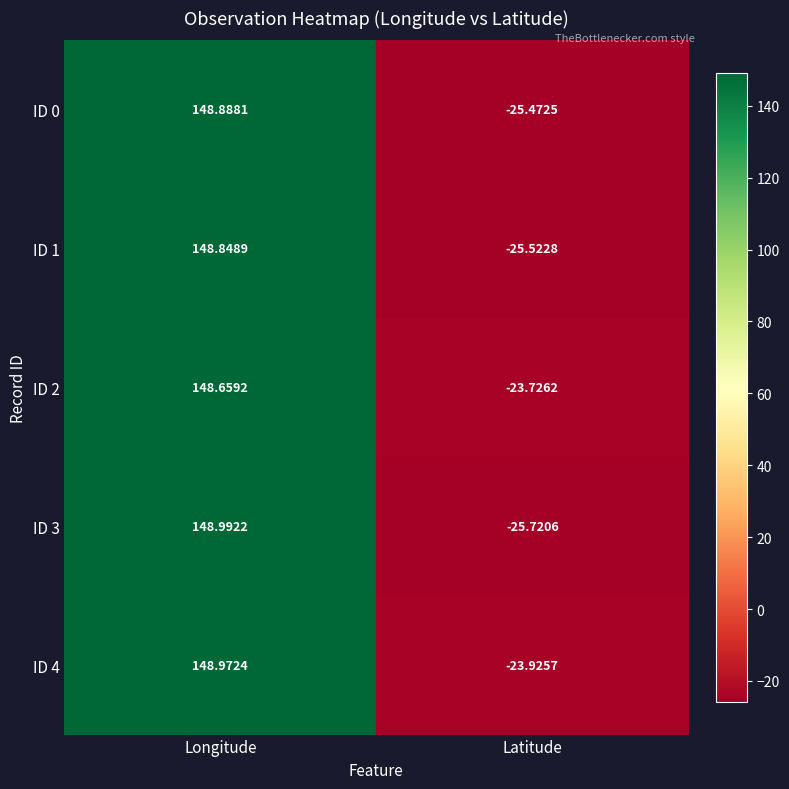

Rank the categories by ID 0 value from highest to lowest.

Longitude, Latitude